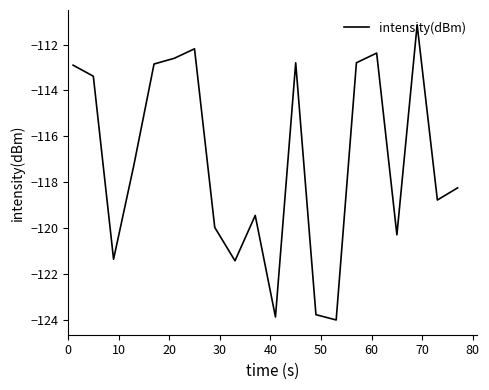

Count the number of categories in the chart.

20